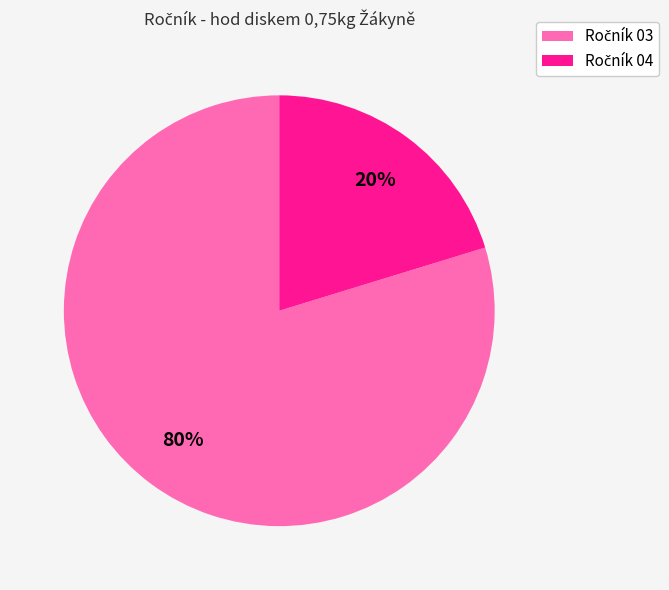

To the nearest percent, what is the average slice percentage?

50%